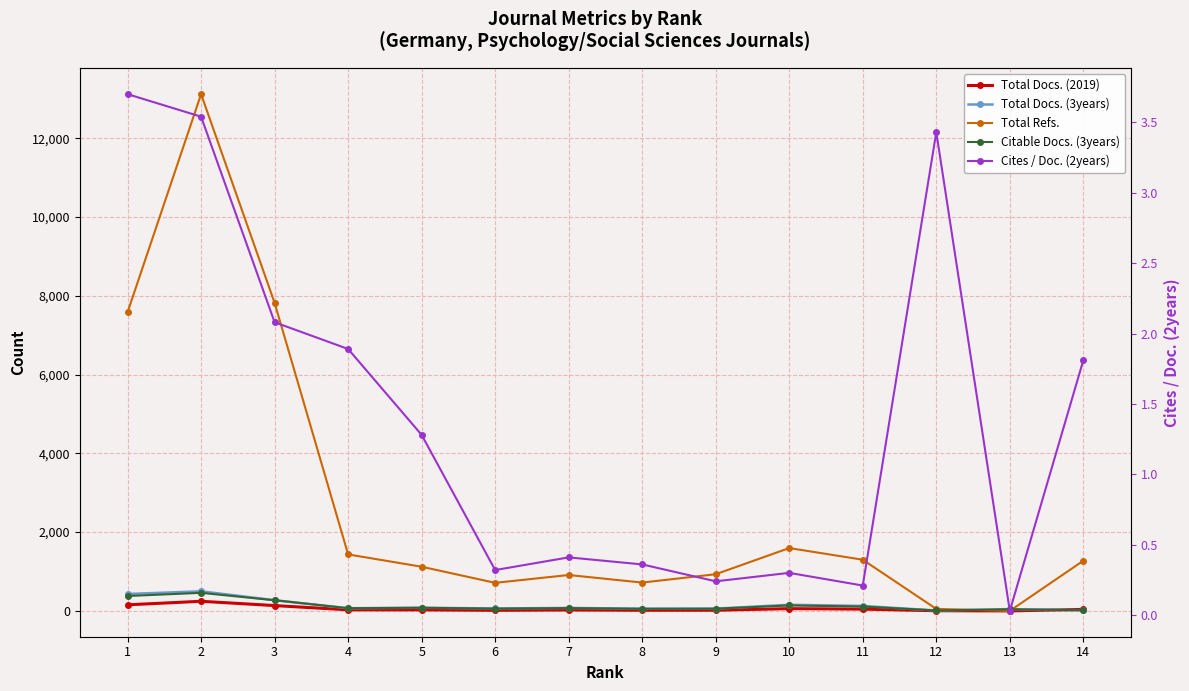

What is the sum of the Total Docs. (2019) values at 2 and 13?

244.0